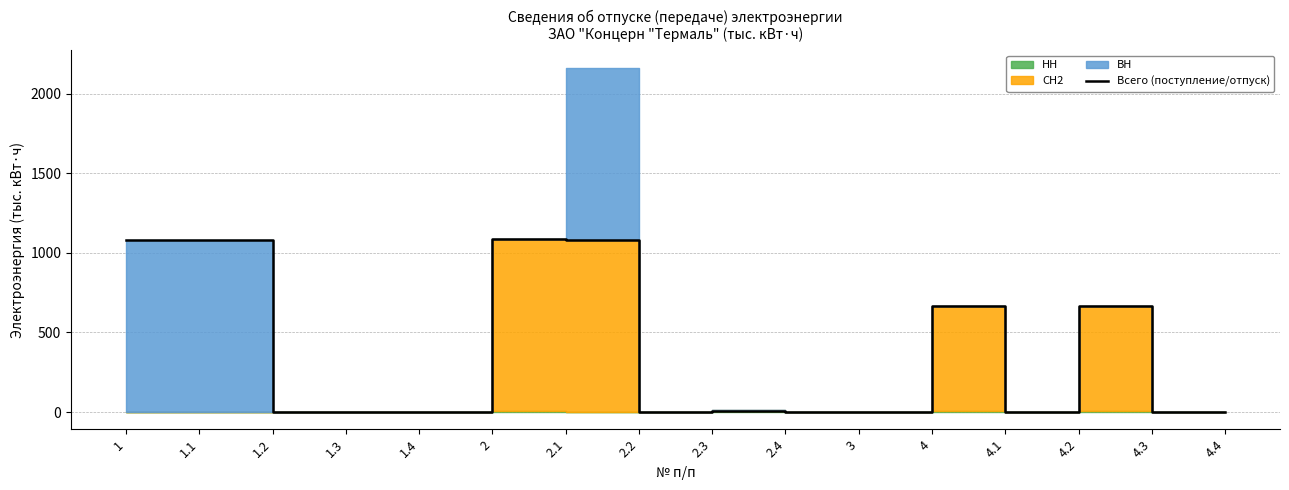

The value at 2.1 is 1081.7. True or false?

True